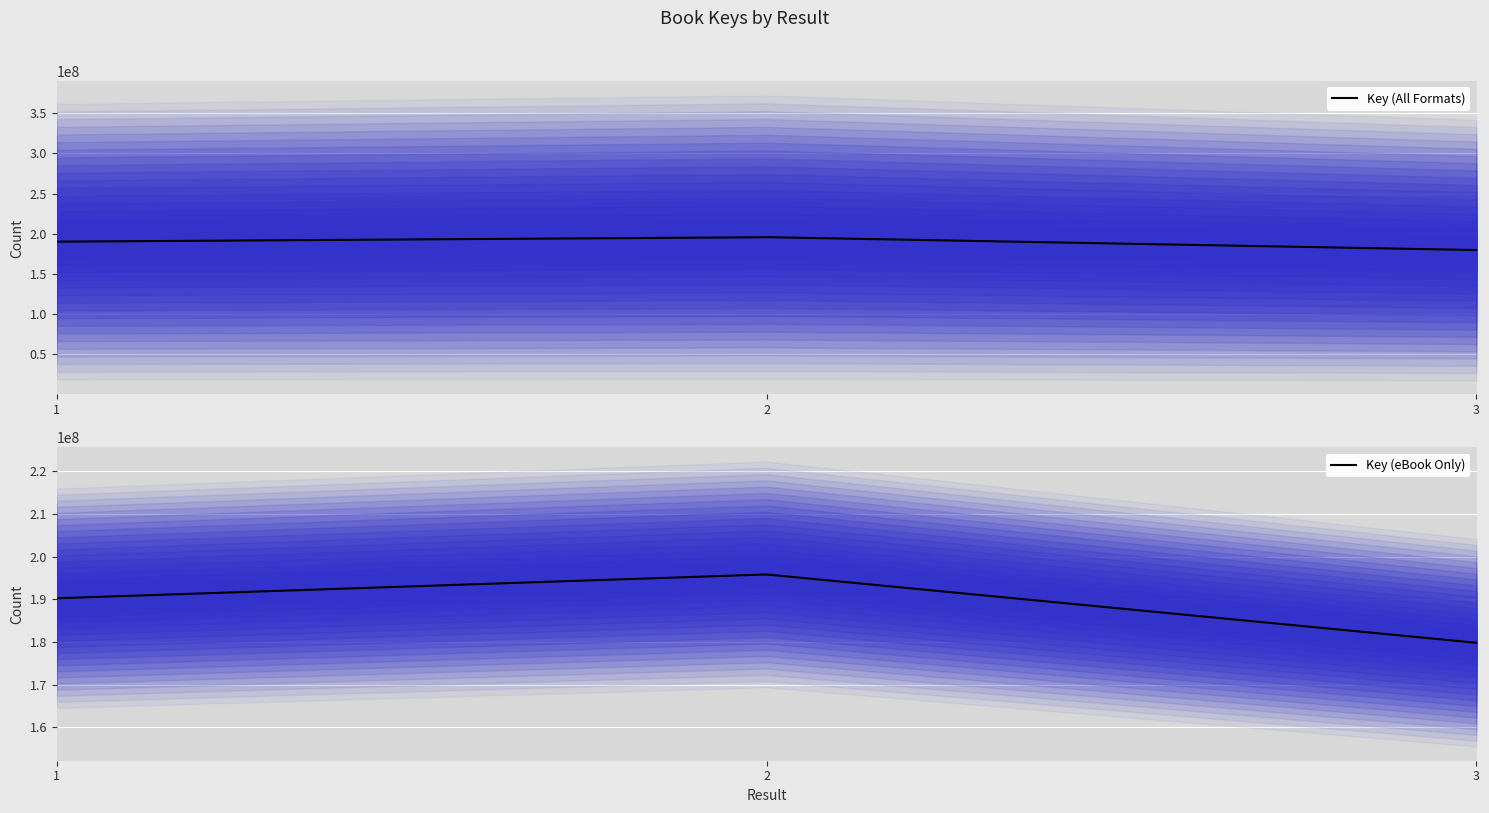

Is it true that the value at 1 is 190245303?

True